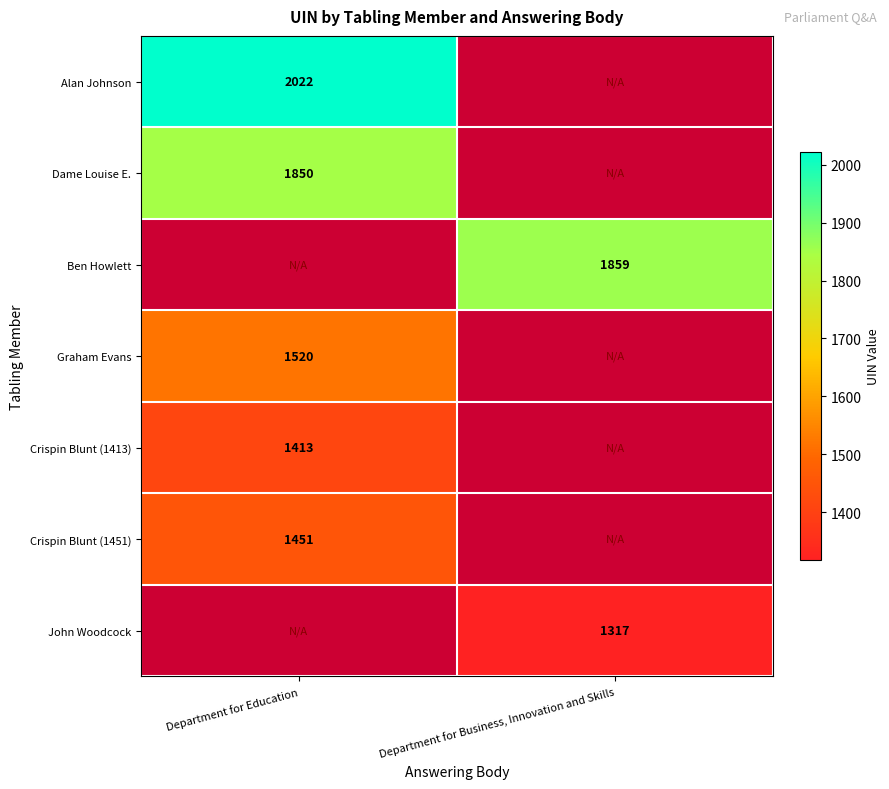

What is the smallest value displayed?

1317.0